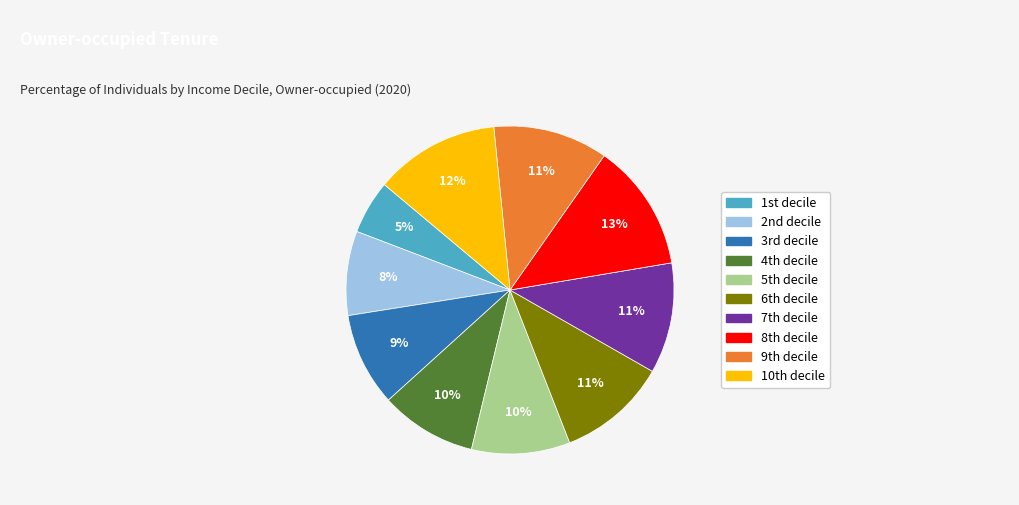

How many slices are in this pie chart?

10